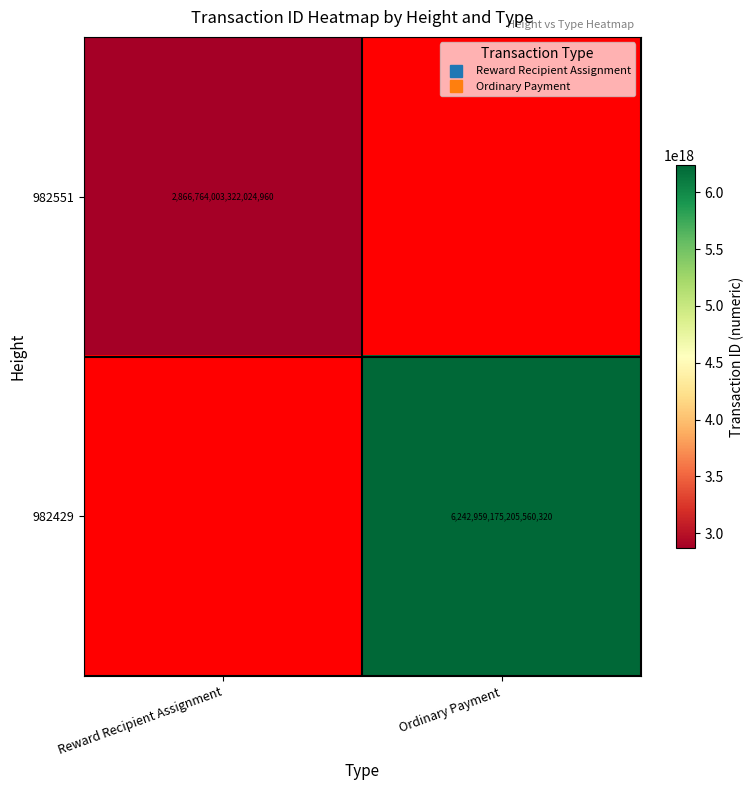

At how many categories does at least one series exceed 3019169318720441856?

1